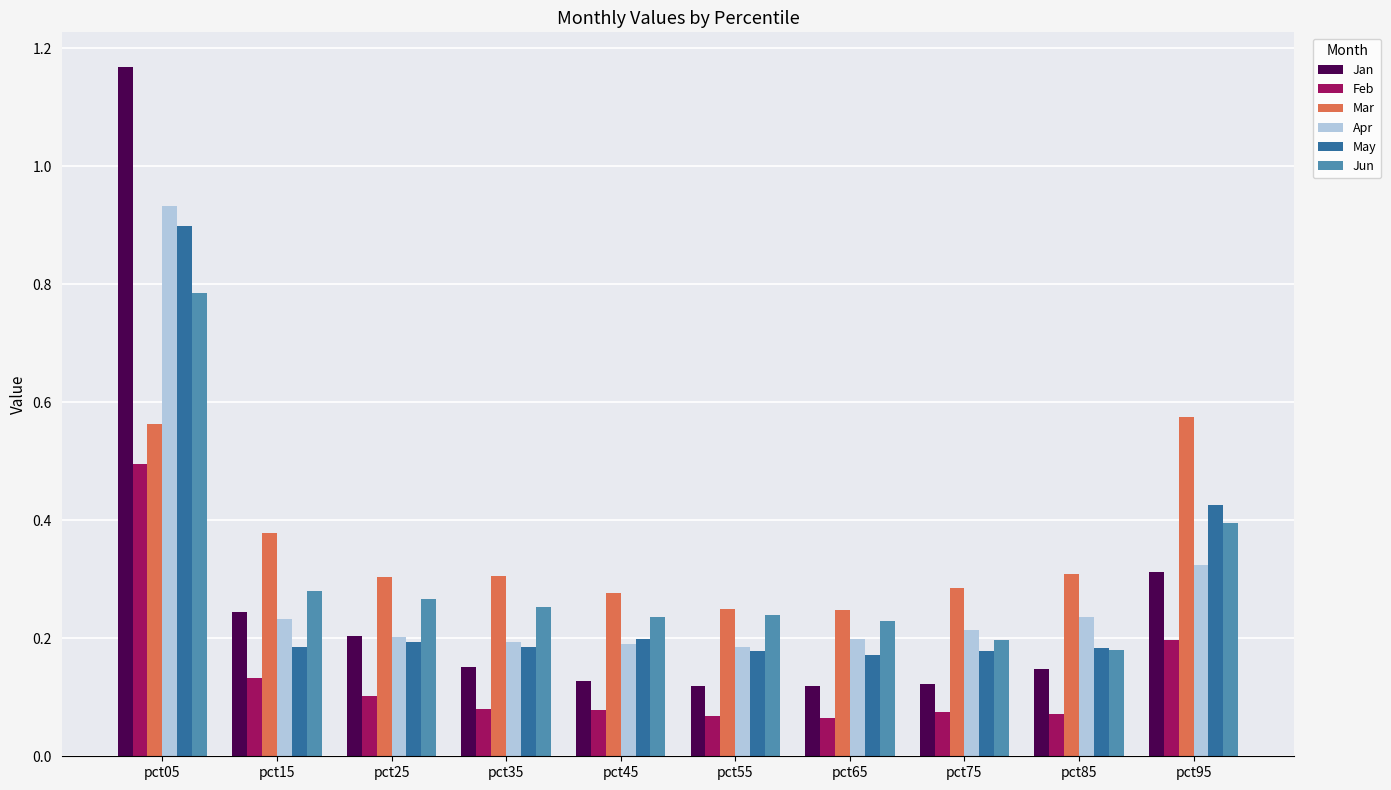

Rank the series by their maximum value, from highest to lowest.

Jan, Apr, May, Jun, Mar, Feb